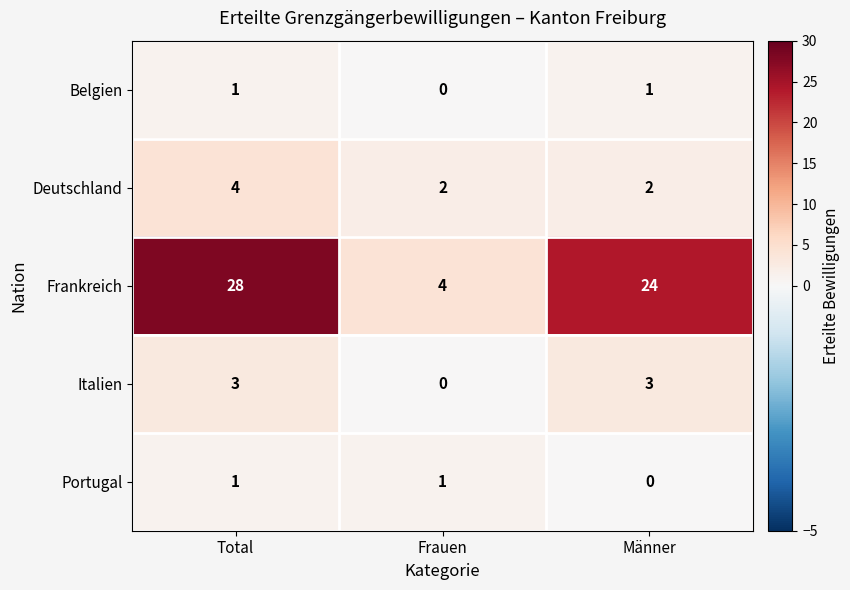

Where is Belgien nearest to the value 0?

Frauen